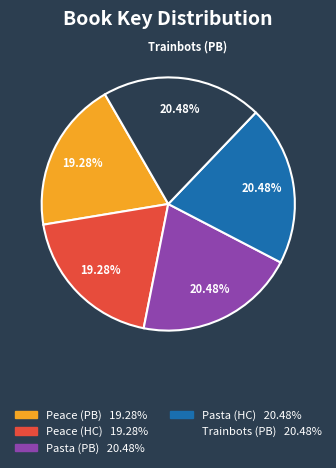

Does any single category account for the majority?

No